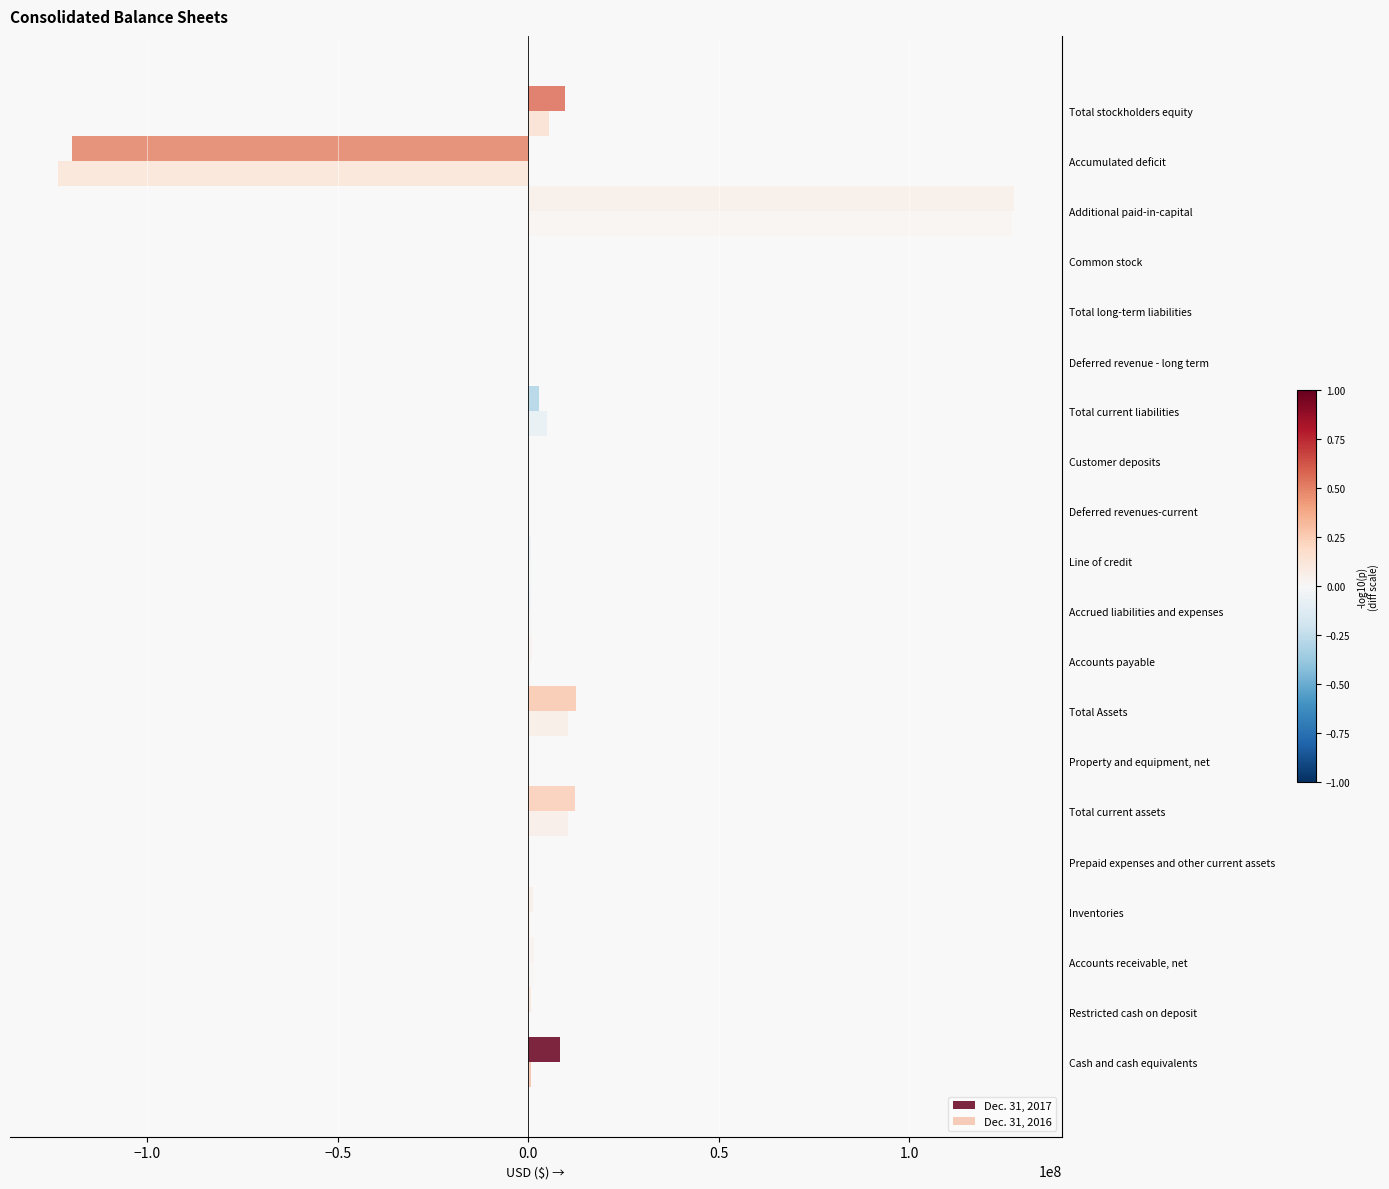

Between Additional paid-in-capital and Prepaid expenses and other current assets, which is larger?

Additional paid-in-capital